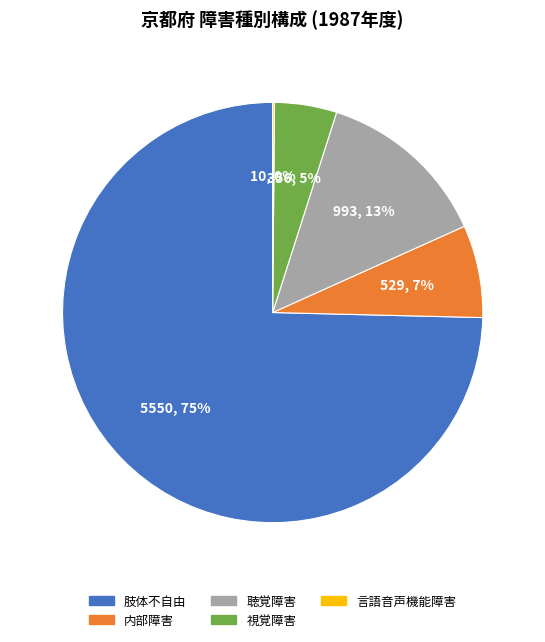

Which category has the biggest portion of the pie?

肢体不自由